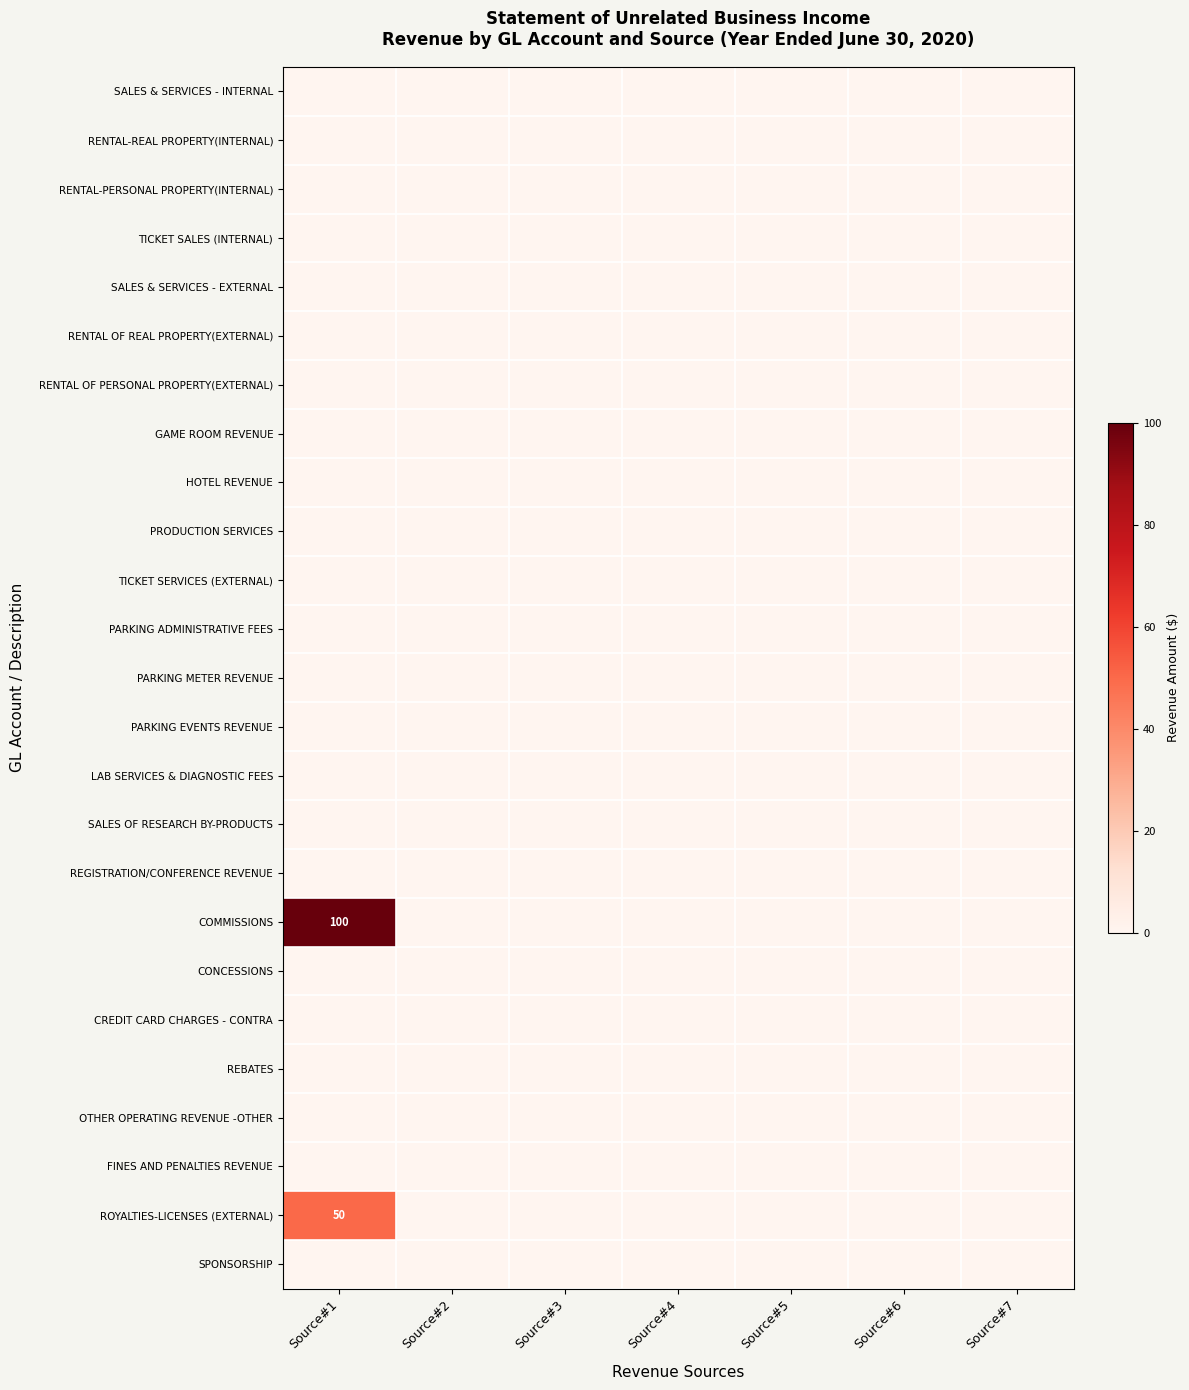

Rank the series at Source#6 from lowest to highest value.

SALES & SERVICES - INTERNAL, RENTAL-REAL PROPERTY(INTERNAL), RENTAL-PERSONAL PROPERTY(INTERNAL), TICKET SALES (INTERNAL), SALES & SERVICES - EXTERNAL, RENTAL OF REAL PROPERTY(EXTERNAL), RENTAL OF PERSONAL PROPERTY(EXTERNAL), GAME ROOM REVENUE, HOTEL REVENUE, PRODUCTION SERVICES, TICKET SERVICES (EXTERNAL), PARKING ADMINISTRATIVE FEES, PARKING METER REVENUE, PARKING EVENTS REVENUE, LAB SERVICES & DIAGNOSTIC FEES, SALES OF RESEARCH BY-PRODUCTS, REGISTRATION/CONFERENCE REVENUE, COMMISSIONS, CONCESSIONS, CREDIT CARD CHARGES - CONTRA, REBATES, OTHER OPERATING REVENUE -OTHER, FINES AND PENALTIES REVENUE, ROYALTIES-LICENSES (EXTERNAL), SPONSORSHIP